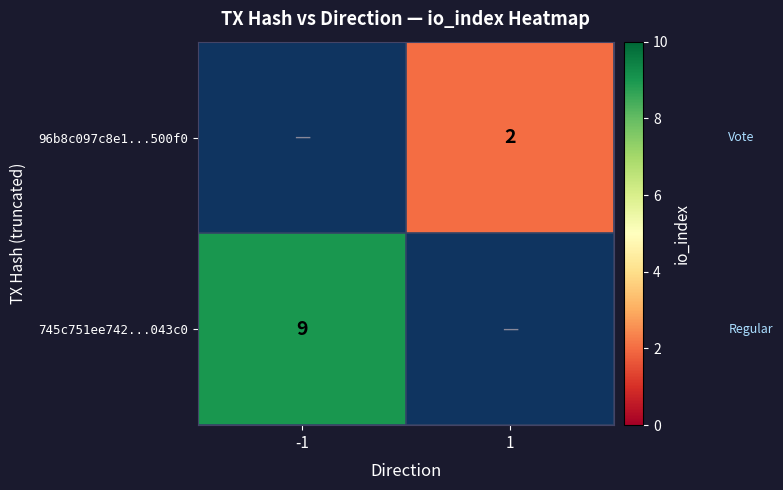

Is it true that 745c751ee742...043c0 equals 15 at -1?

False